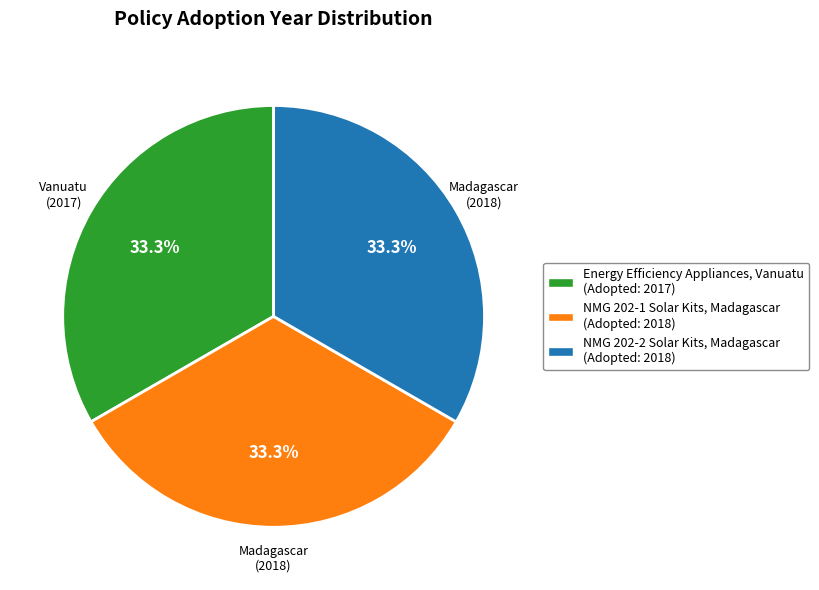

Is there a majority slice in this chart?

No